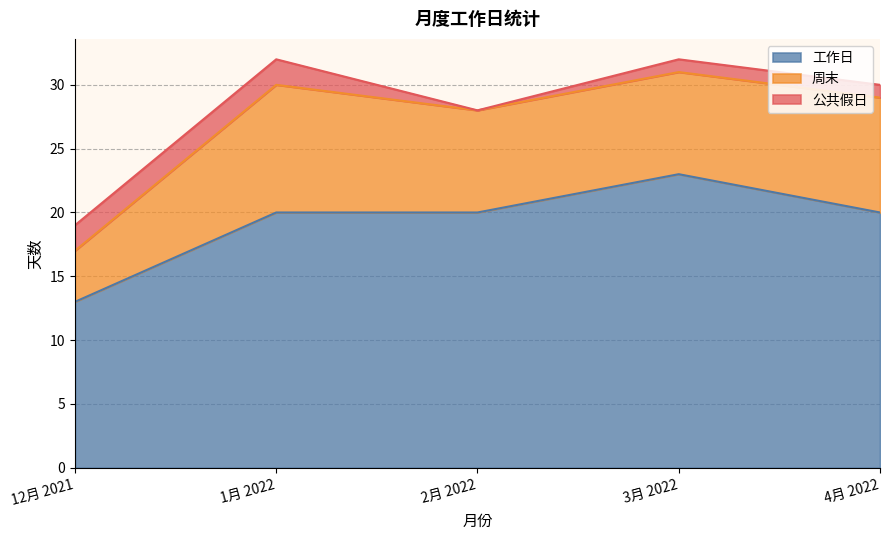

What is the label of the 3rd point from the left?

2月 2022